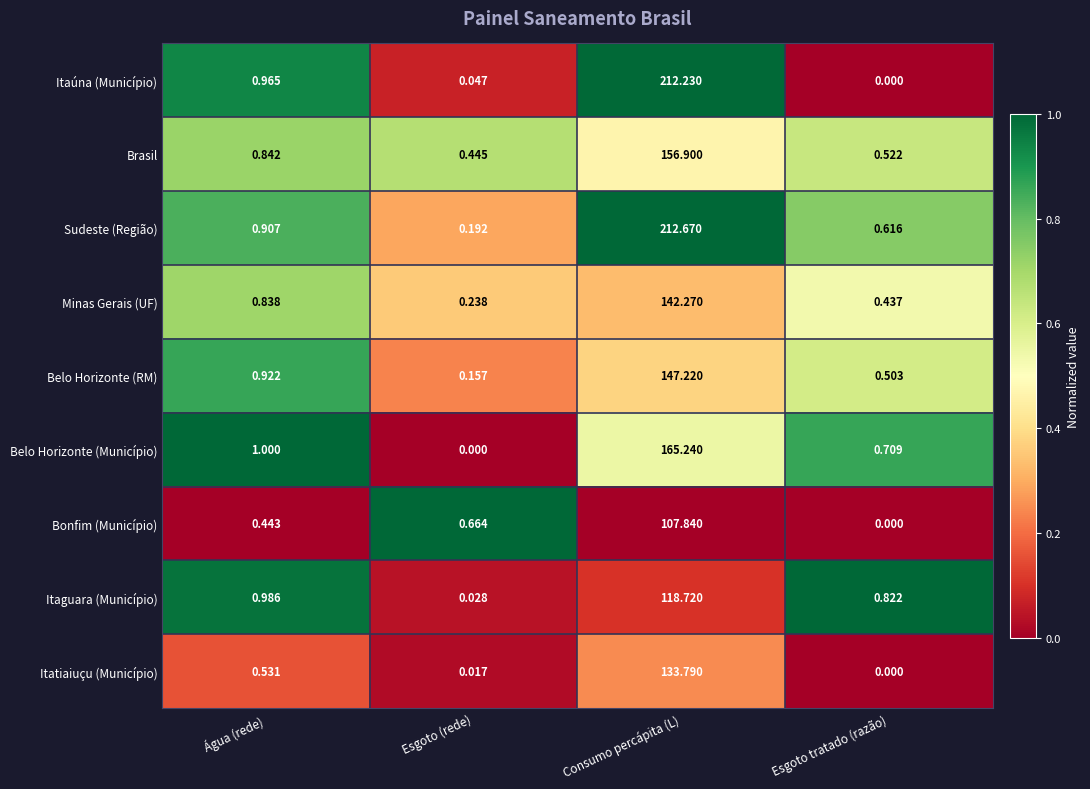

Where is Sudeste (Região) nearest to the value 106?

Água (rede)